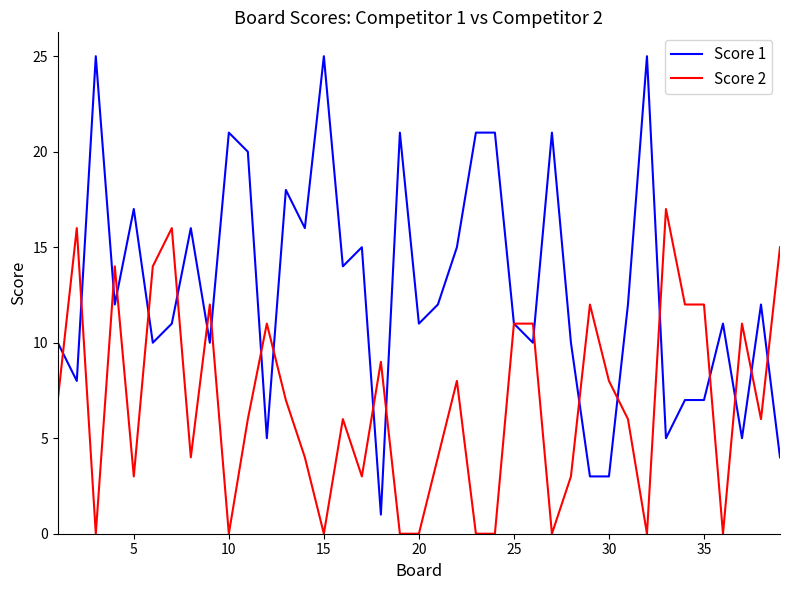

How many series are shown in this chart?

2